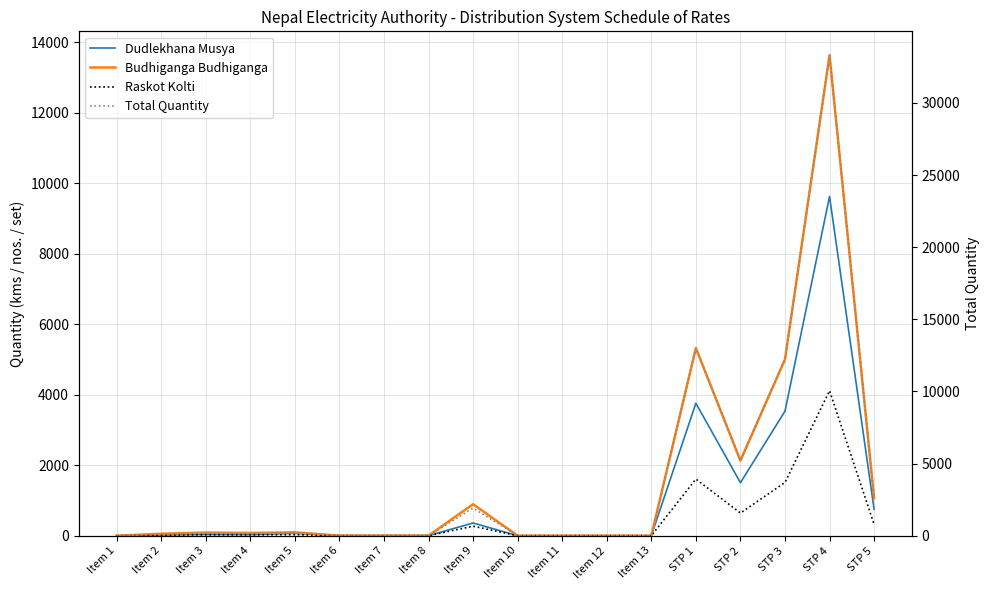

What is the difference between the highest and lowest values at Item 5?

166.4